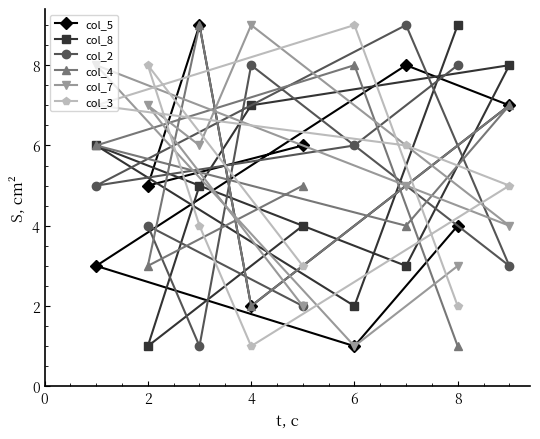

Which series has the widest spread of values?

col_5